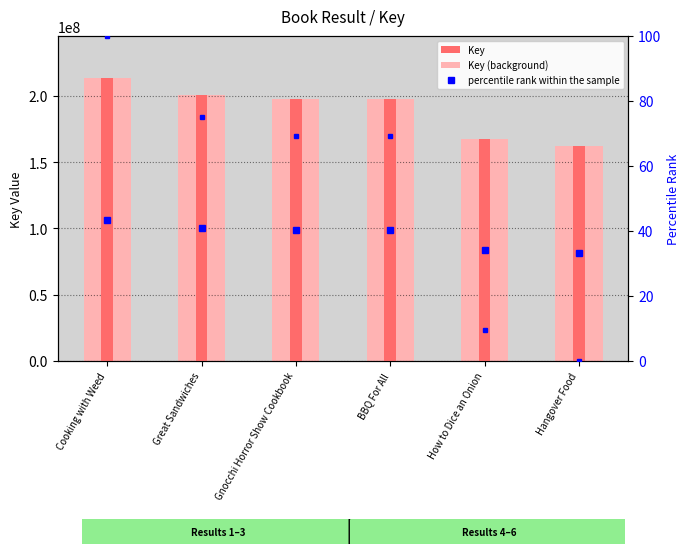

Read the percentile rank within the sample value at BBQ For All.

69.2